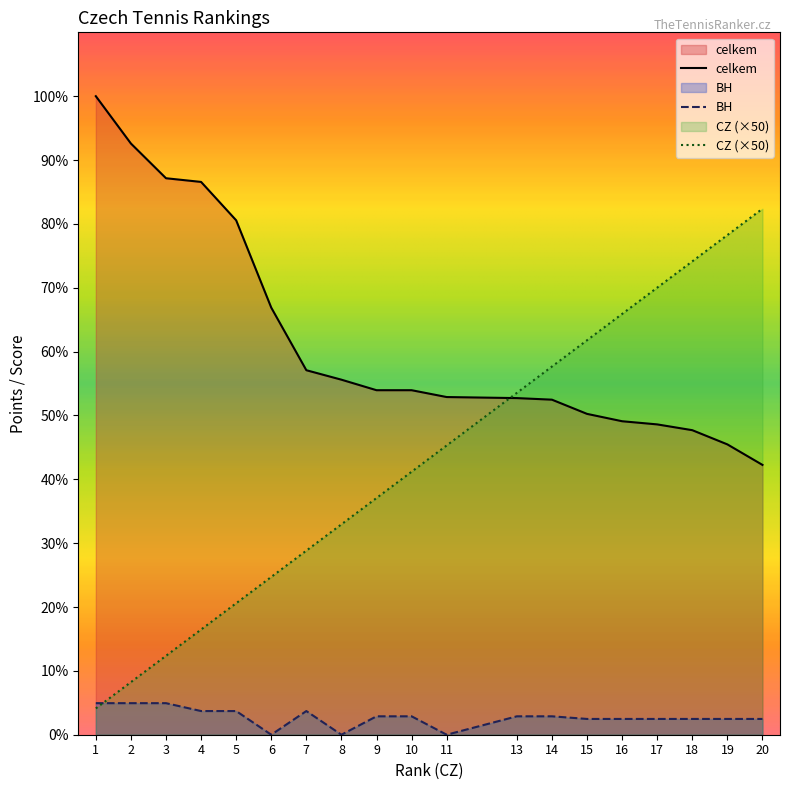

Reading left to right, transcribe all the data shown in this chart.

CZ: 1=50	2=100	3=150	4=200	5=250	6=300	7=350	8=400	9=450	10=500	11=550	13=650	14=700	15=750	16=800	17=850	18=900	19=950	20=1000
celkem: 1=1214	2=1124	3=1058	4=1051	5=978	6=812	7=693	8=675	9=655	10=655	11=642	13=640	14=637	15=610	16=596	17=590	18=579	19=552	20=513
BH: 1=60	2=60	3=60	4=45	5=45	6=0	7=45	8=0	9=35	10=35	11=0	13=35	14=35	15=30	16=30	17=30	18=30	19=30	20=30